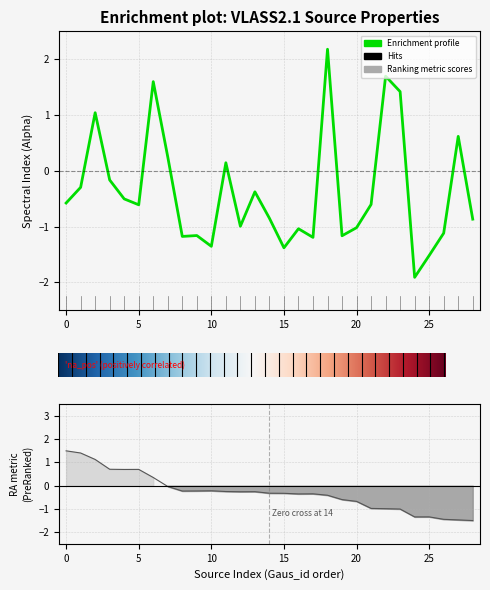

Which series ends up on top after the final intersection of Alpha and RA?

Alpha